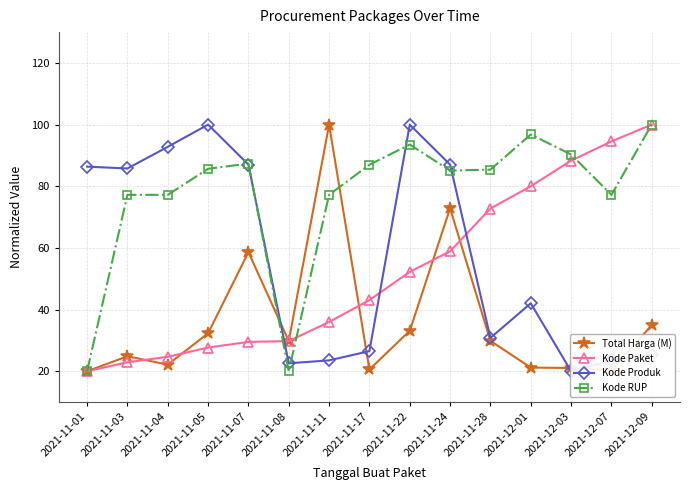

After their last crossing, which series has the higher values: Kode Produk or Total Harga (M)?

Total Harga (M)